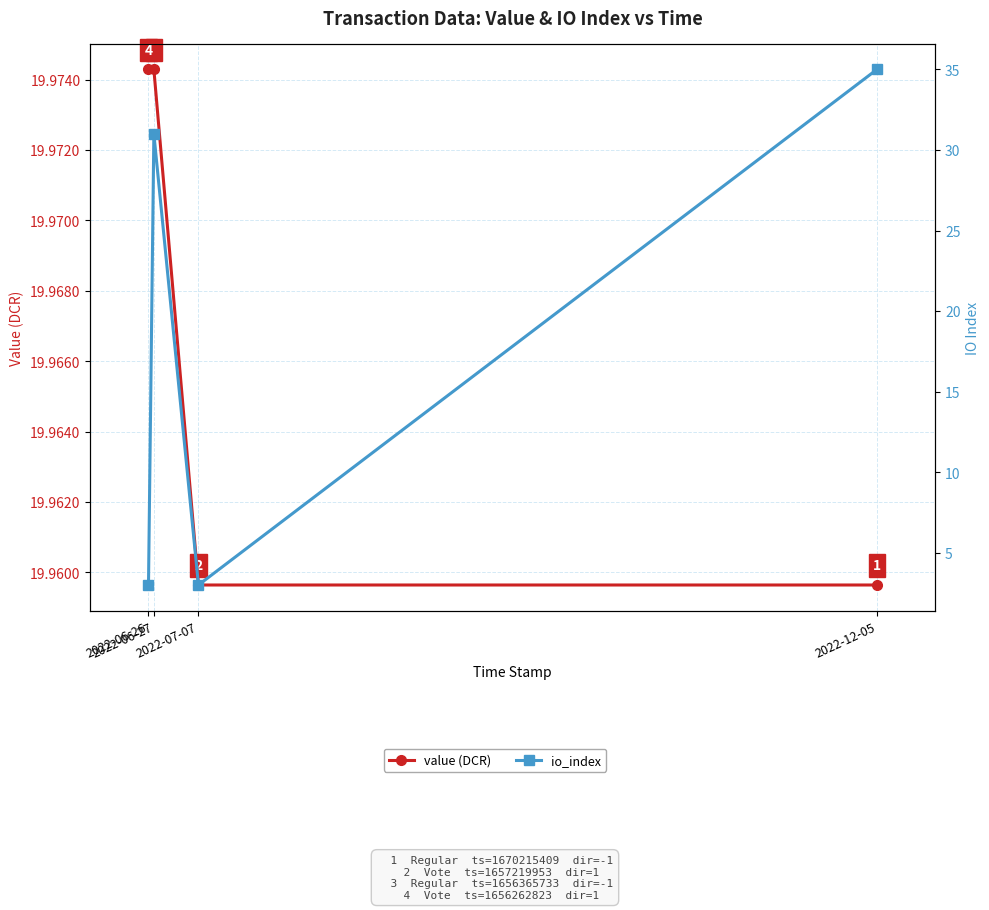

Is it true that io_index equals 0.8 at 2022-06-26?

False